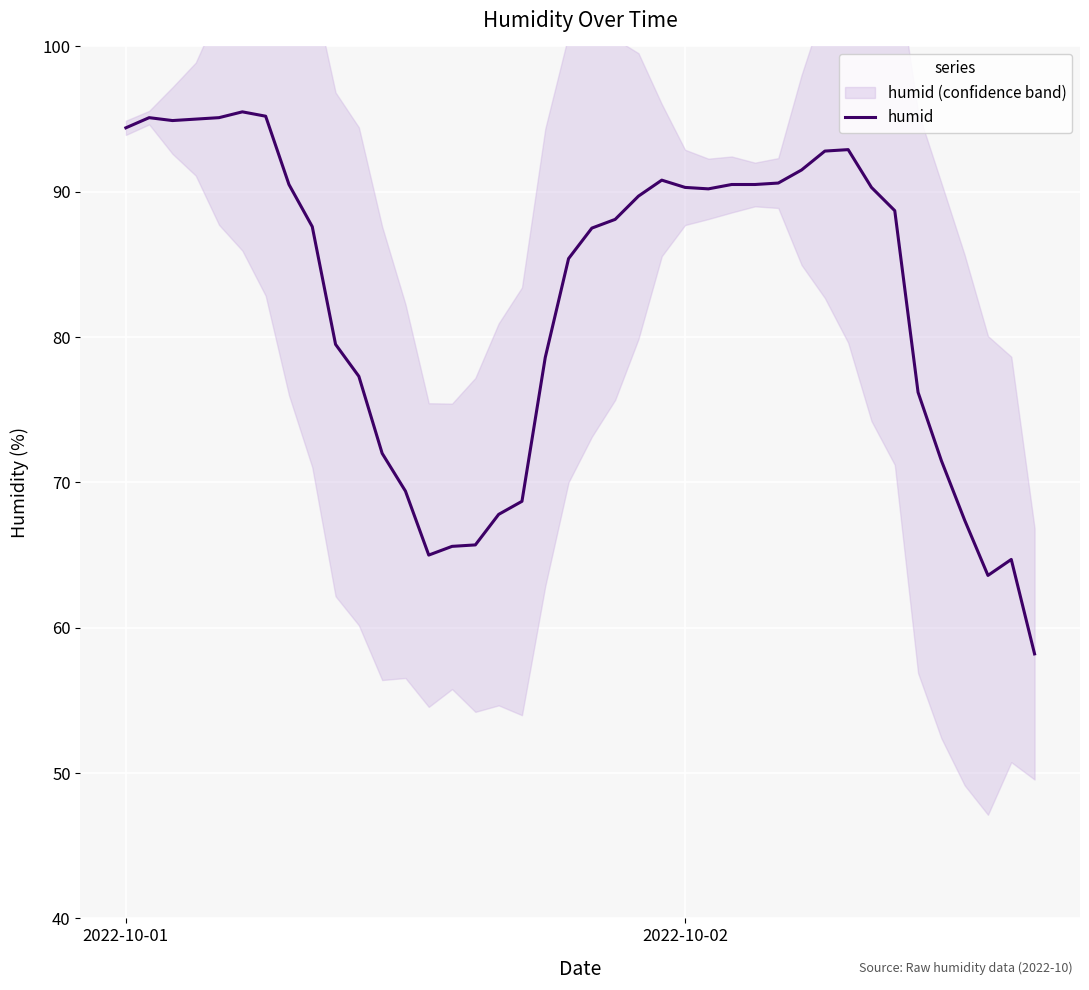

Which has a higher value, 25 or 35?

25